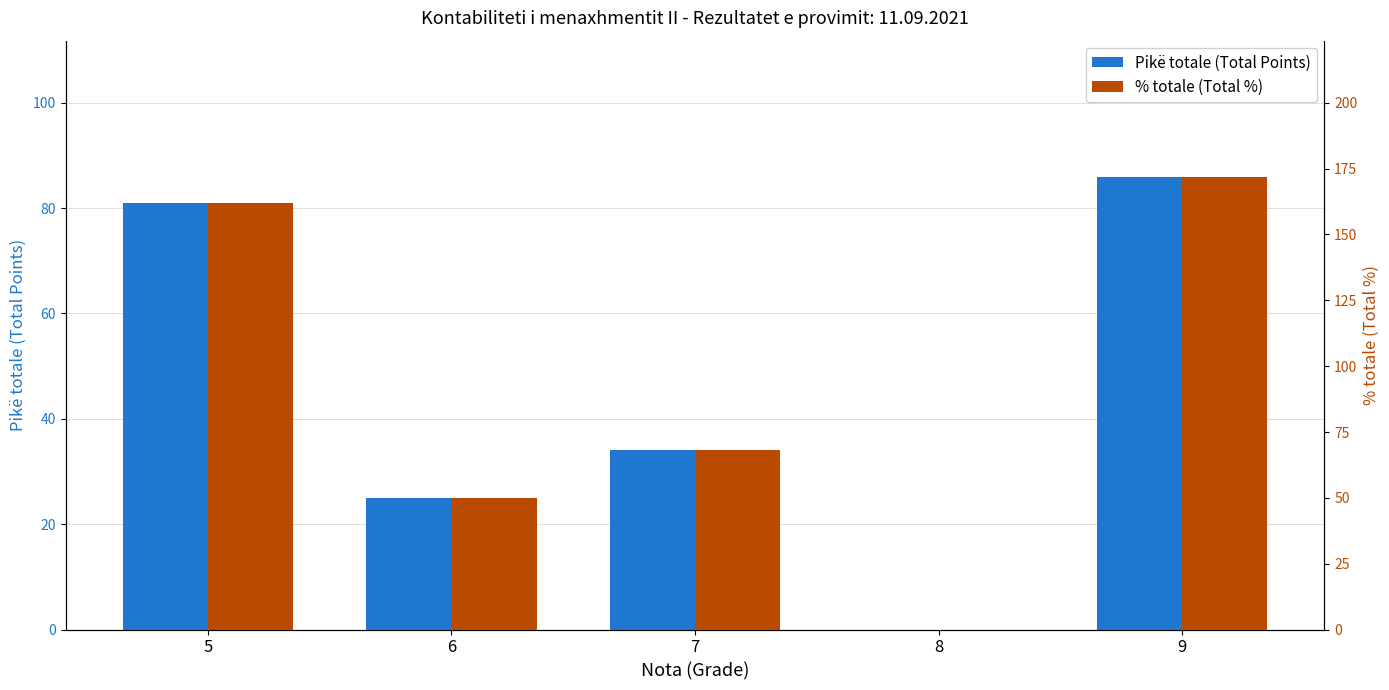

Reading right to left, transcribe all the data shown in this chart.

Pikë totale (Total Points): 86	0	34	25	81
% totale (Total %): 172	0	68	50	162